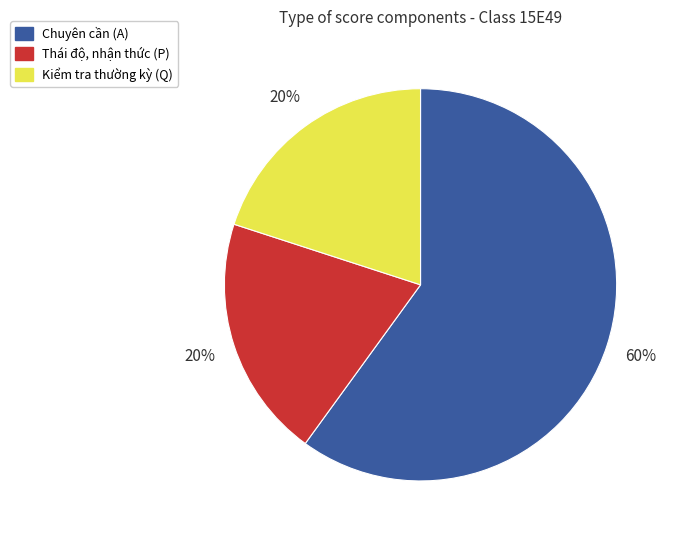

True or false: Thái độ, nhận thức (P) accounts for 20% of the total.

True